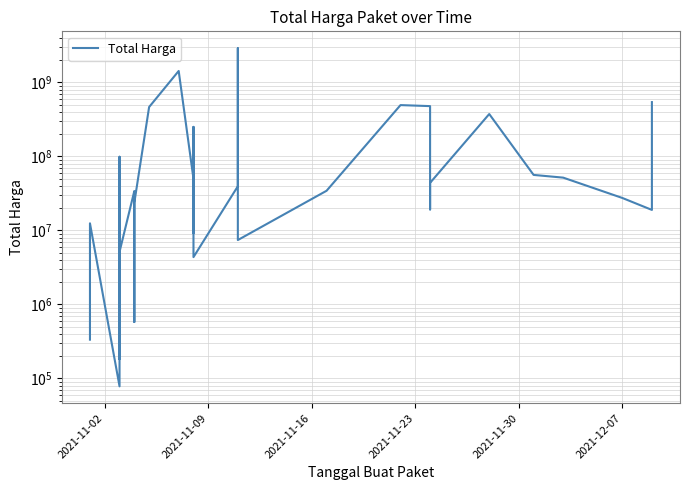

What is the smallest value displayed?

78000